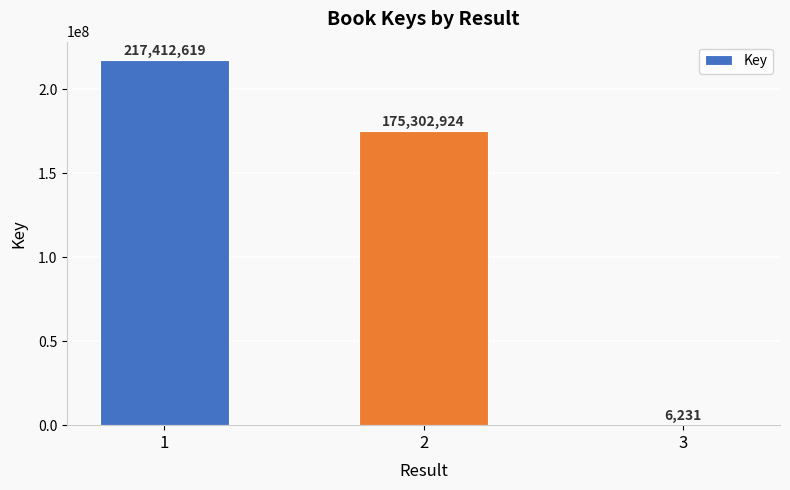

Reading left to right, extract all data points from this chart.

1=217412619	2=175302924	3=6231